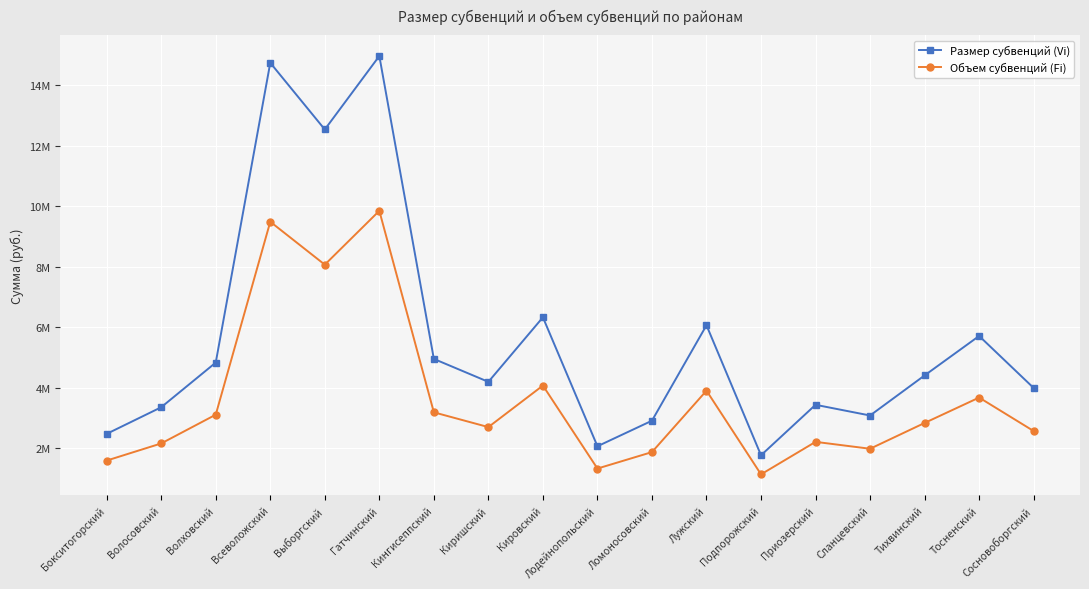

What is the difference between the Объем субвенций (Fi) values at Приозерский and Ломоносовский?

338510